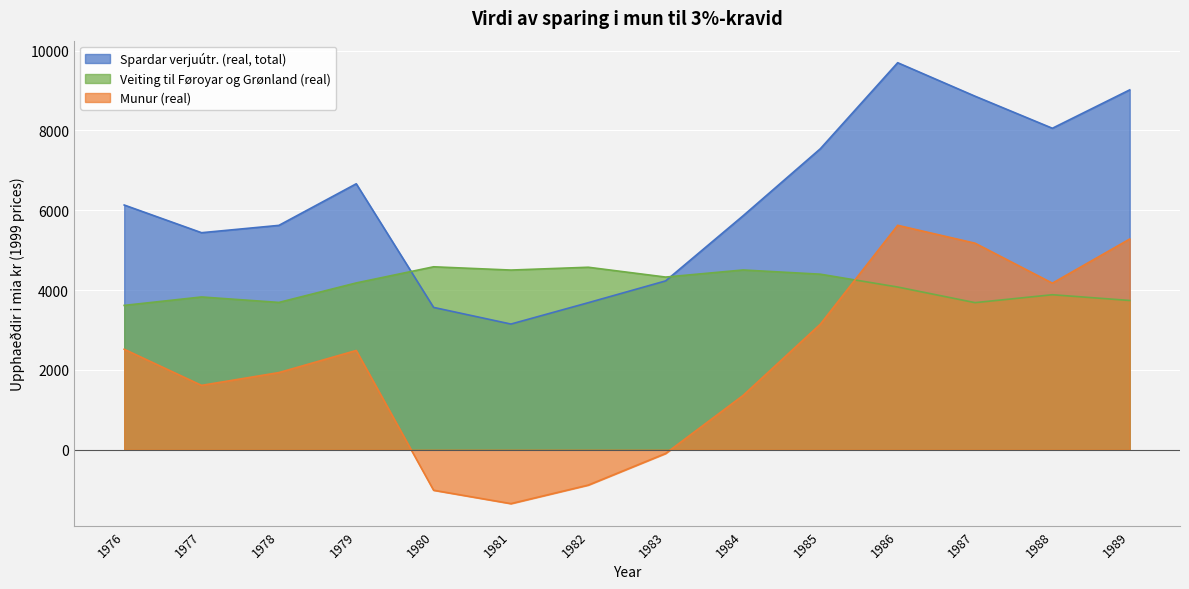

Which series has the widest spread of values?

Munur (real)